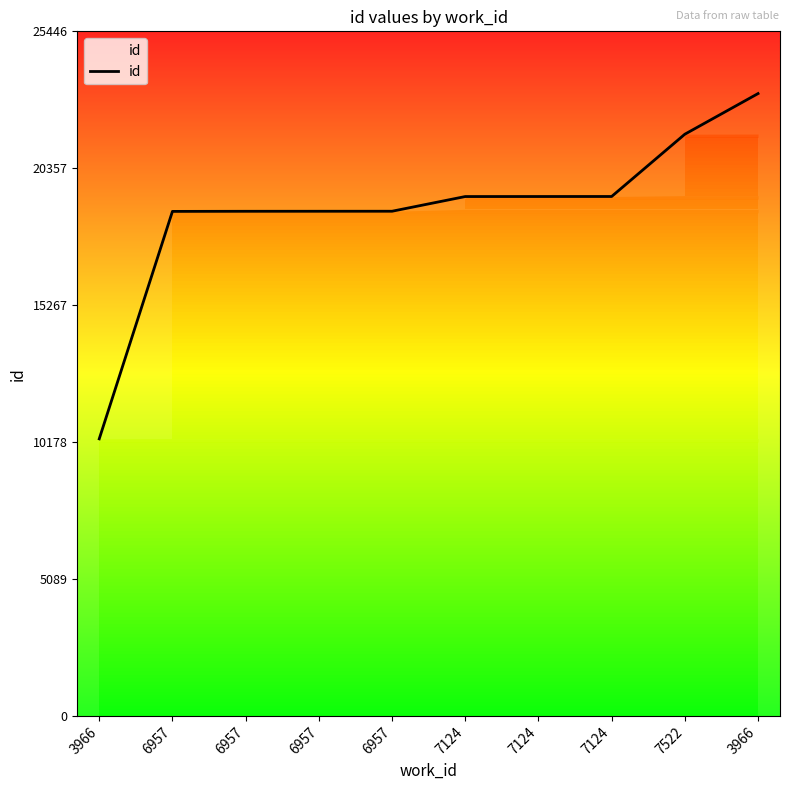

True or false: the data shows 14751 at 7522.

False